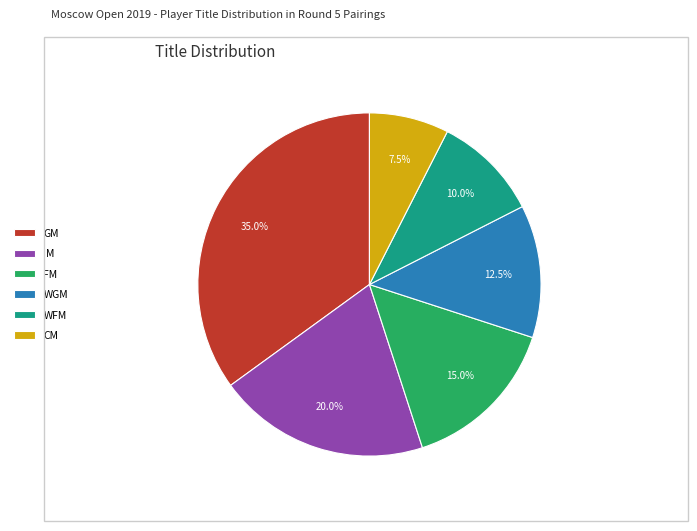

Rank the categories by value from highest to lowest.

GM, IM, FM, WGM, WFM, CM